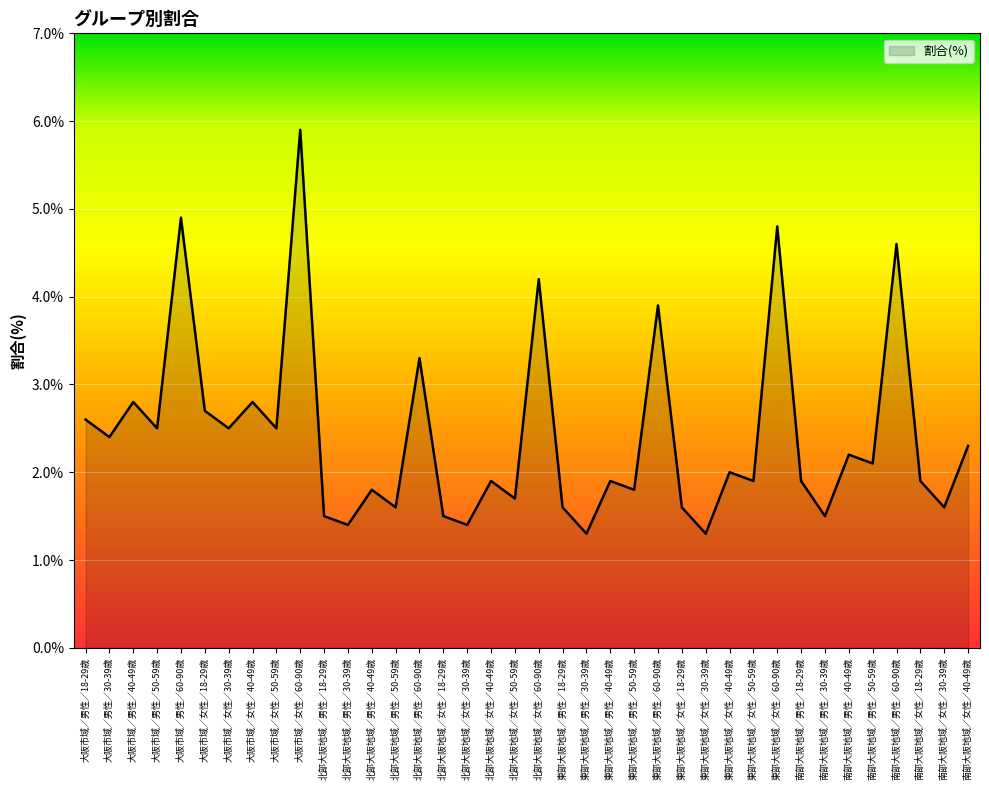

What is the sum of the values at 大阪市域／女性／60-90歳 and 大阪市域／男性／18-29歳?

8.5